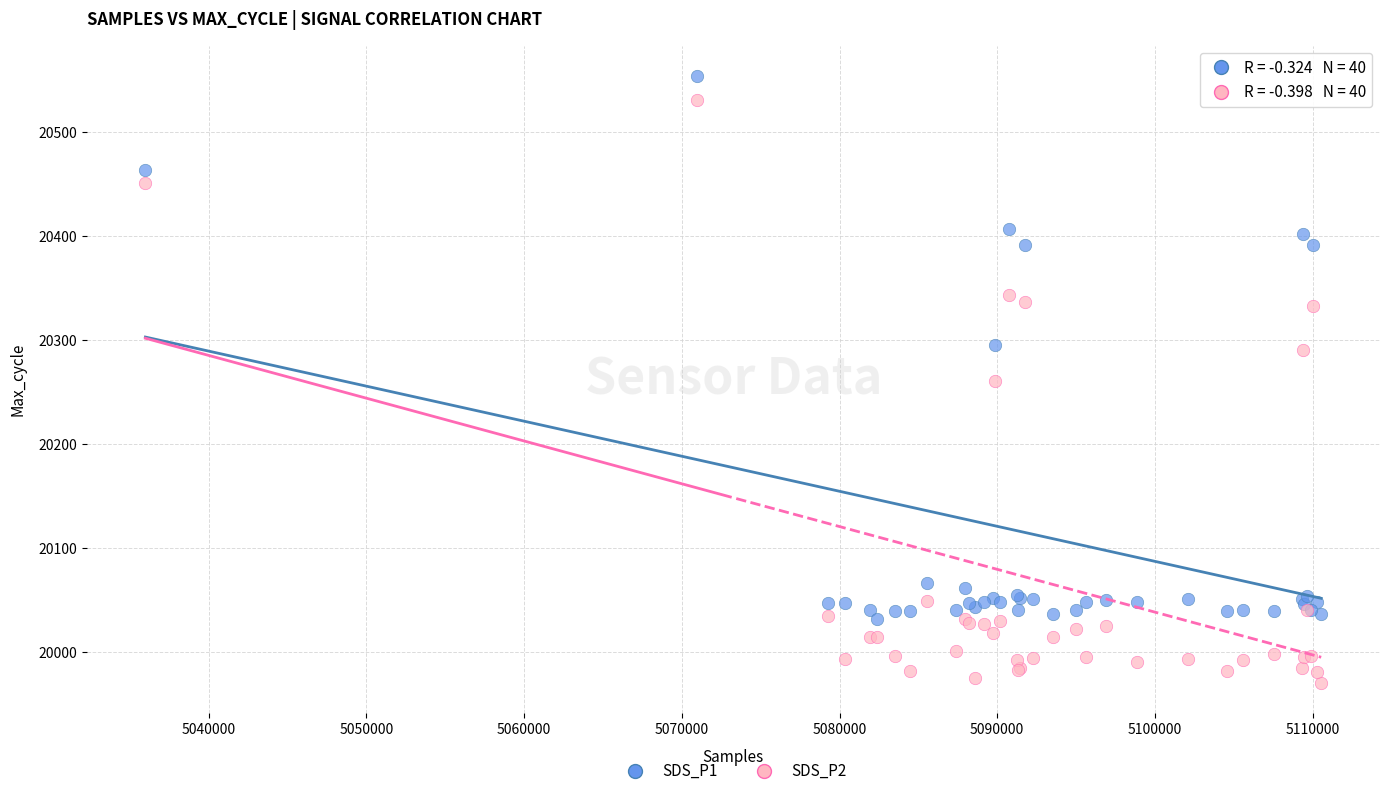

Which series reaches the maximum Y coordinate?

SDS_P1